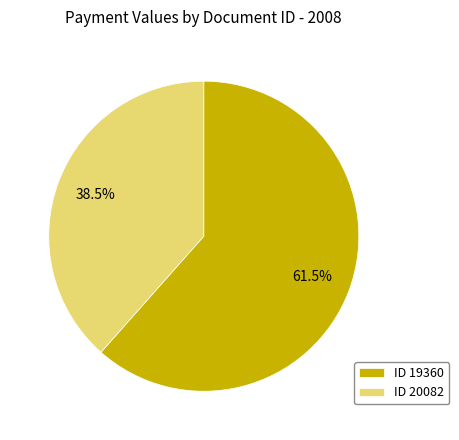

Rank the categories by value from highest to lowest.

ID 19360, ID 20082